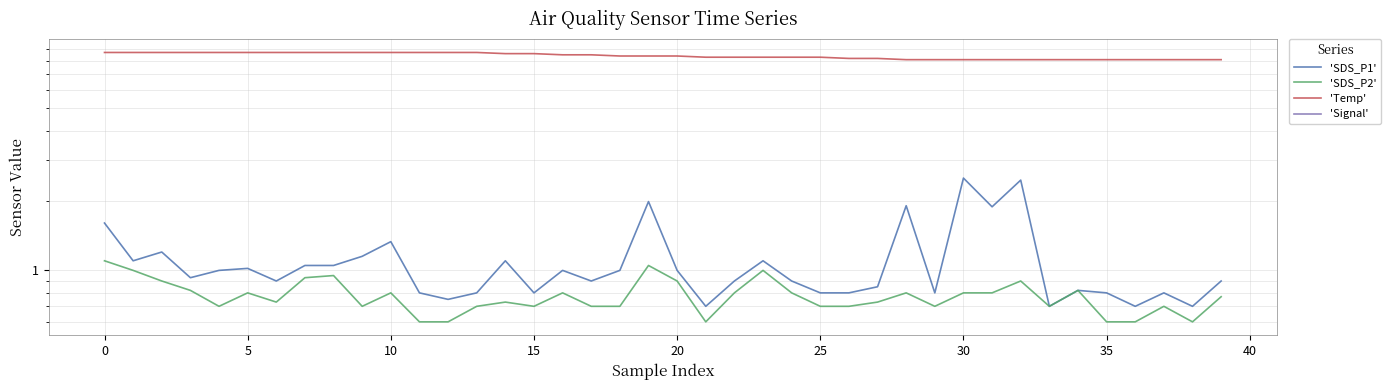

True or false: 'Temp' has a value of 2.7 at 27.

False